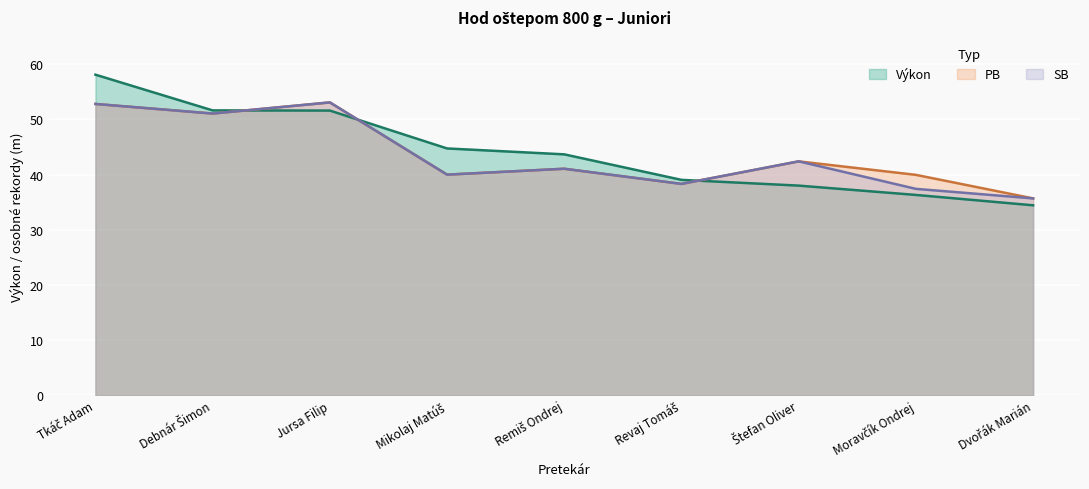

The Výkon series shows 34.4 at Dvořák Marián. True or false?

True